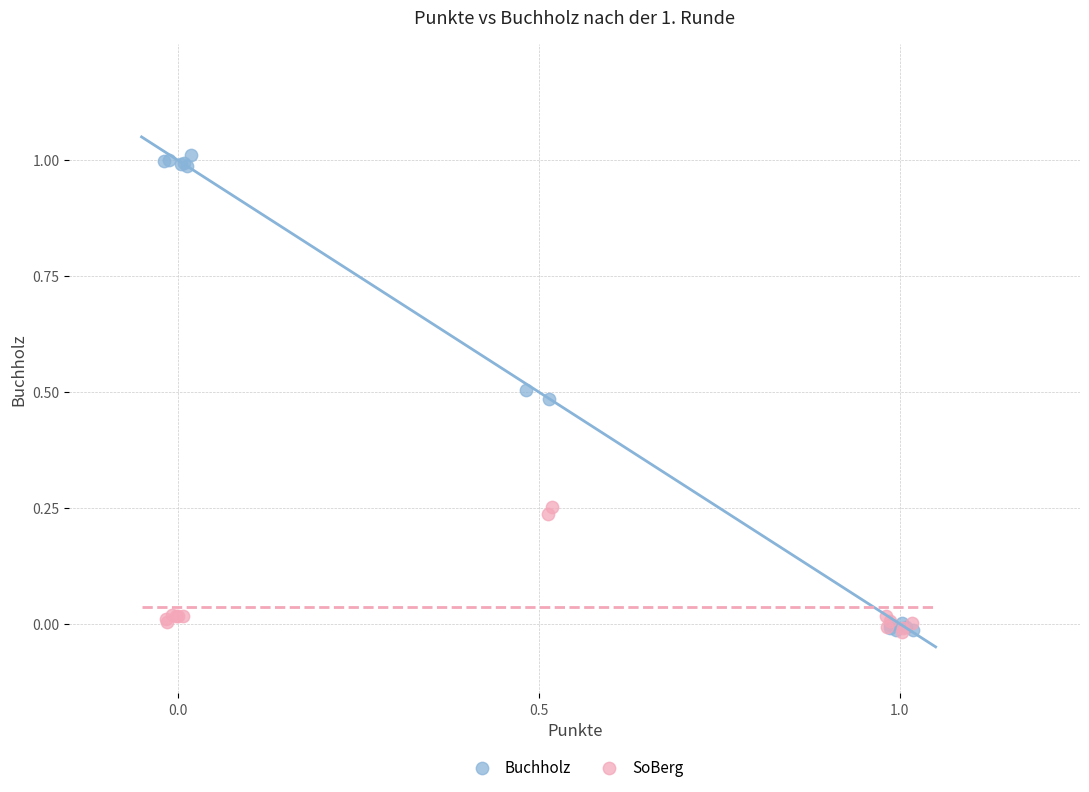

Which series reaches the maximum Y coordinate?

Buchholz